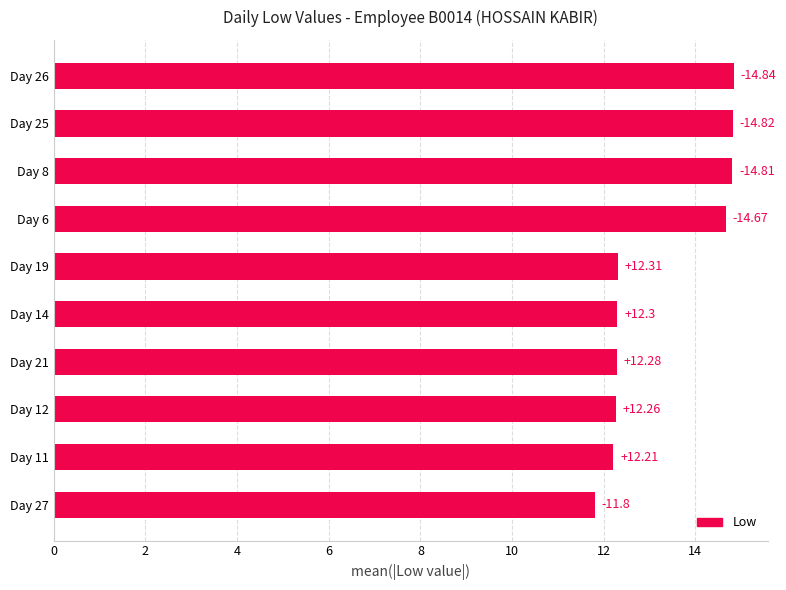

List the labels in order of value, smallest first.

Day 27, Day 11, Day 12, Day 21, Day 14, Day 19, Day 6, Day 8, Day 25, Day 26